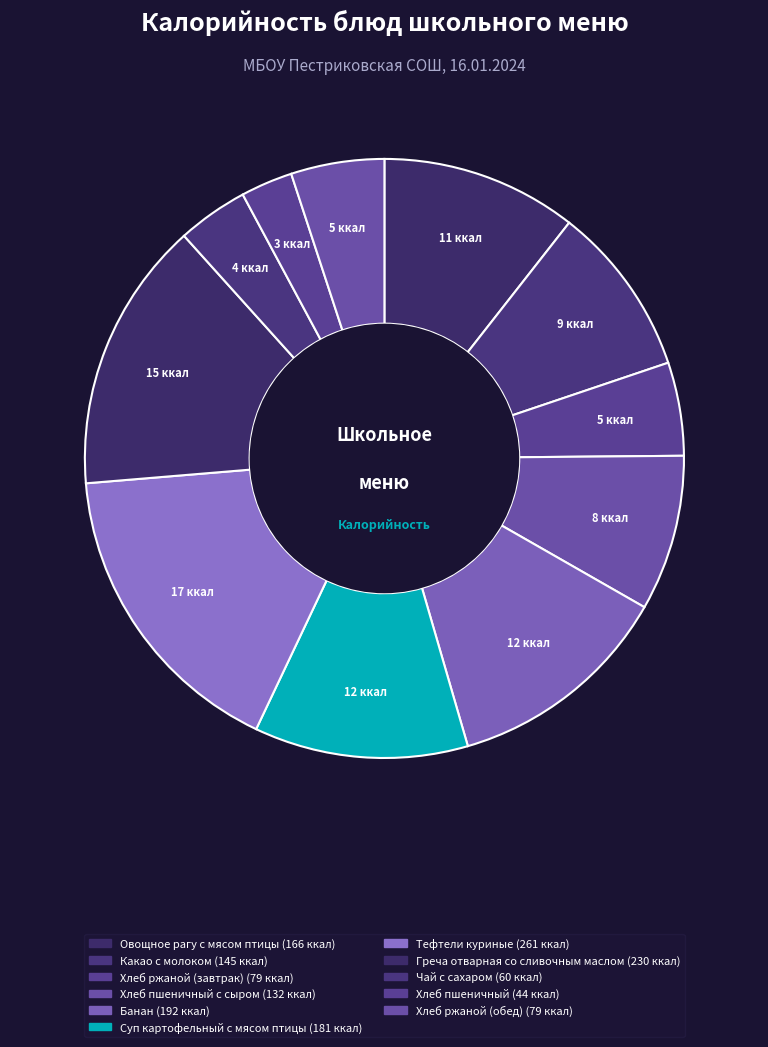

How many slices are in this pie chart?

11